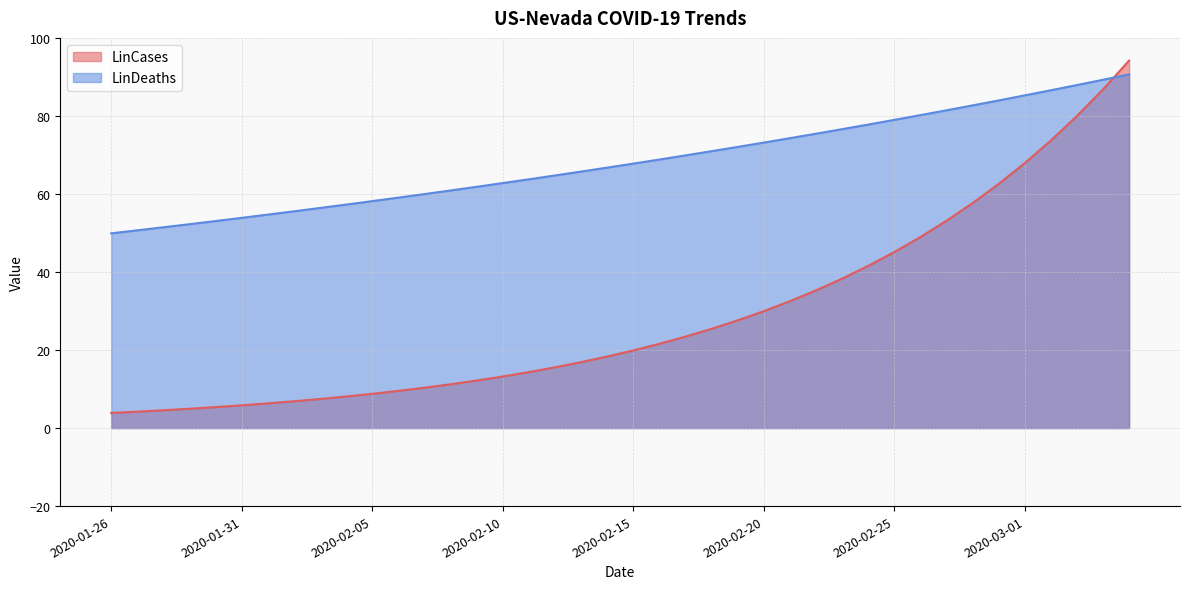

True or false: LinDeaths has a value of 28.3 at 2020-02-04.

False